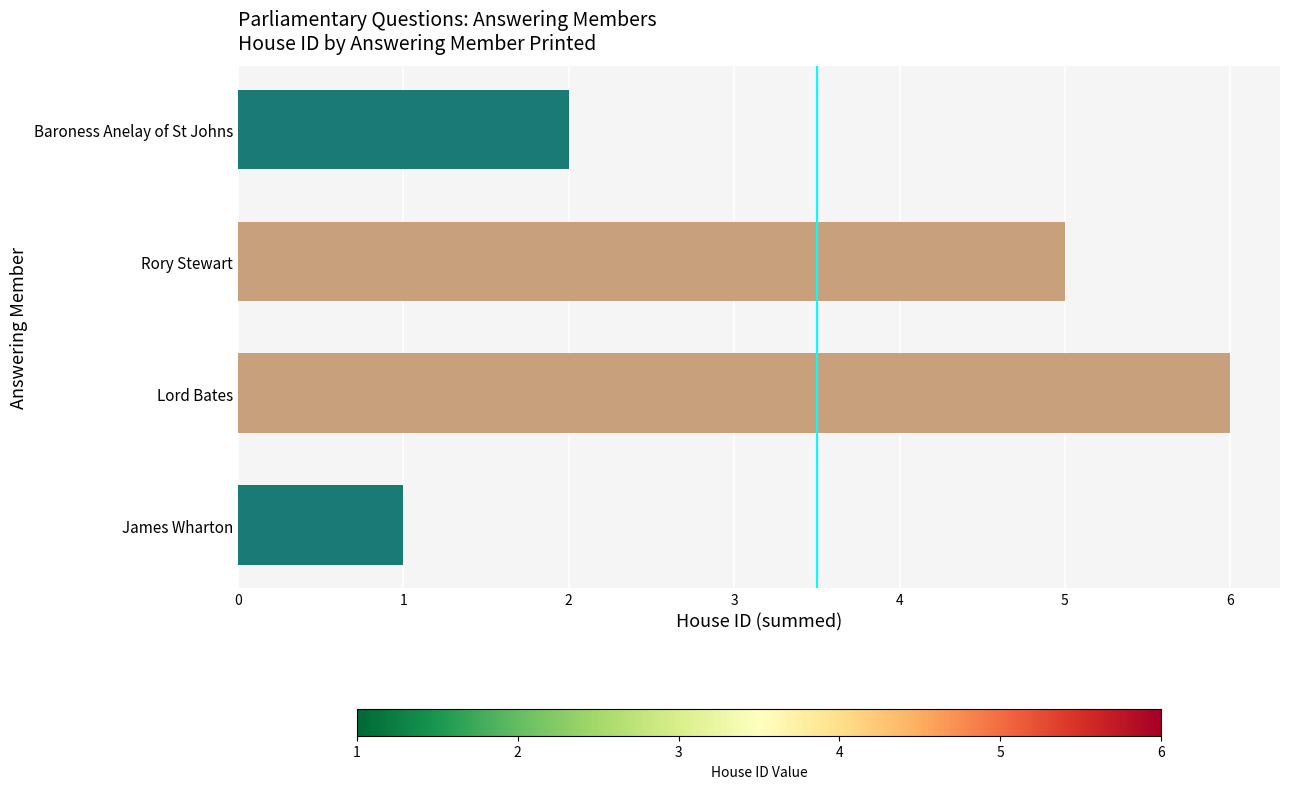

What is the sum of all values?

14